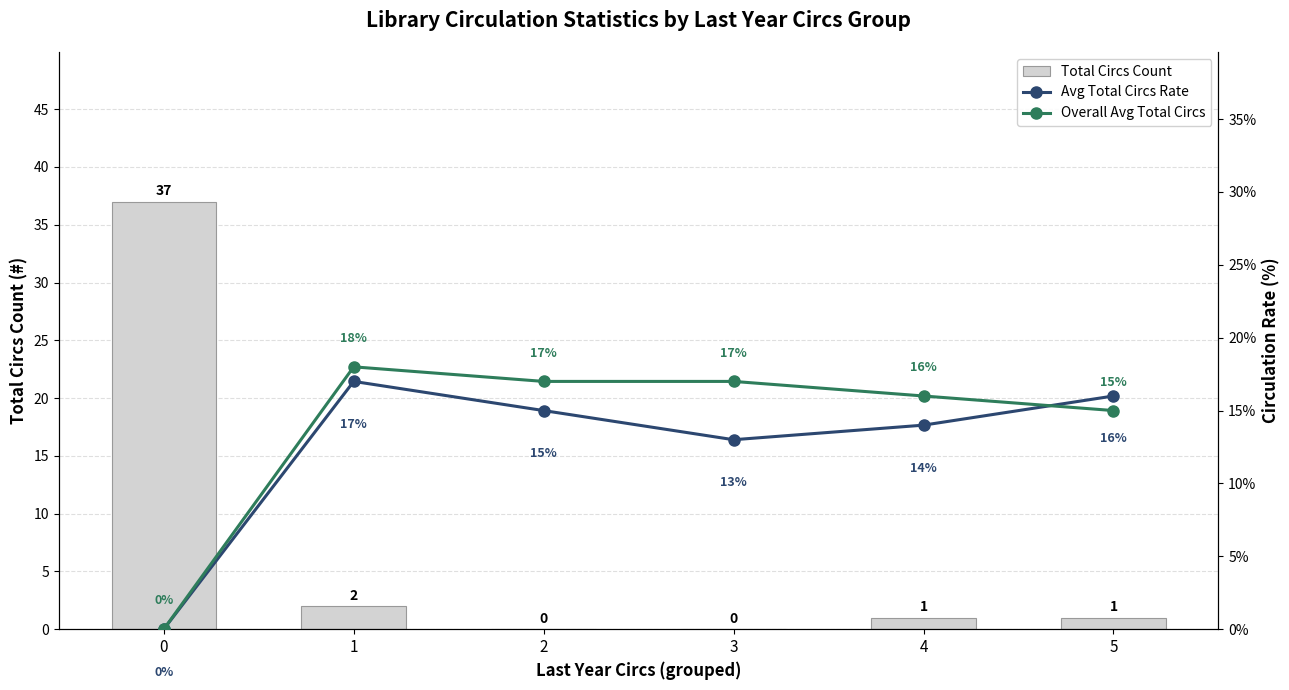

How many series are shown in this chart?

3